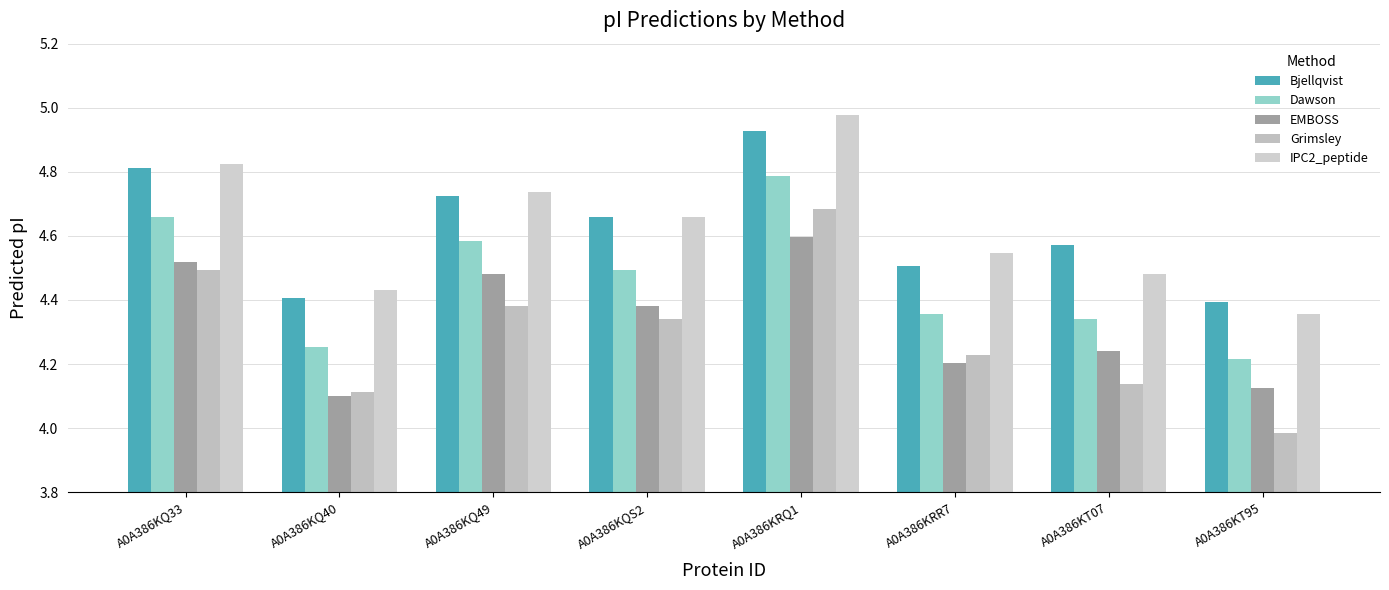

Count the number of data series in this chart.

5